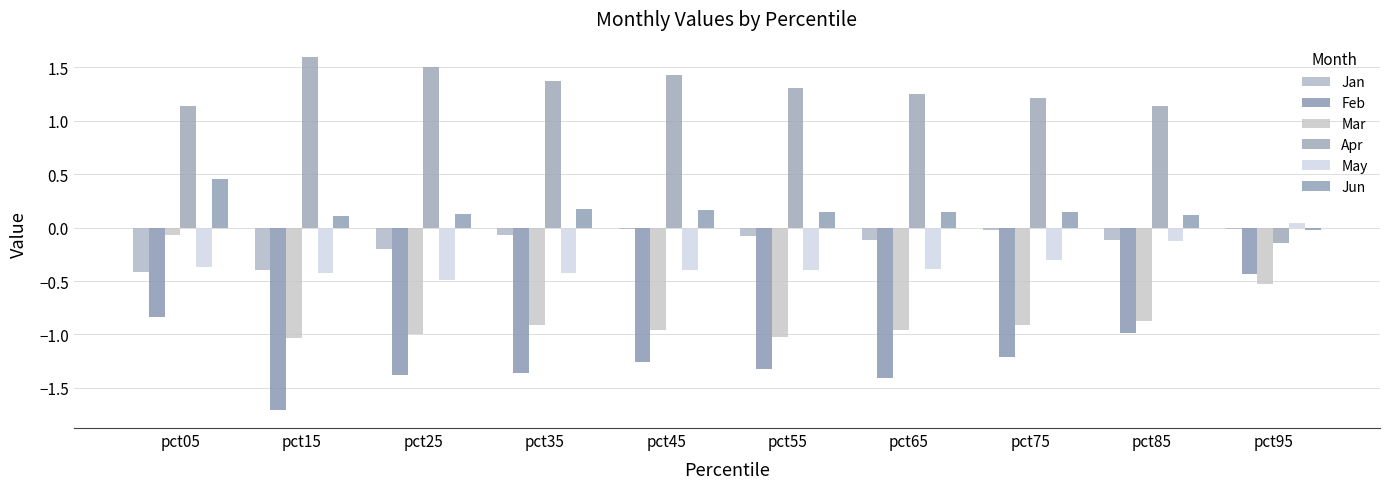

Are the bars horizontal?

No